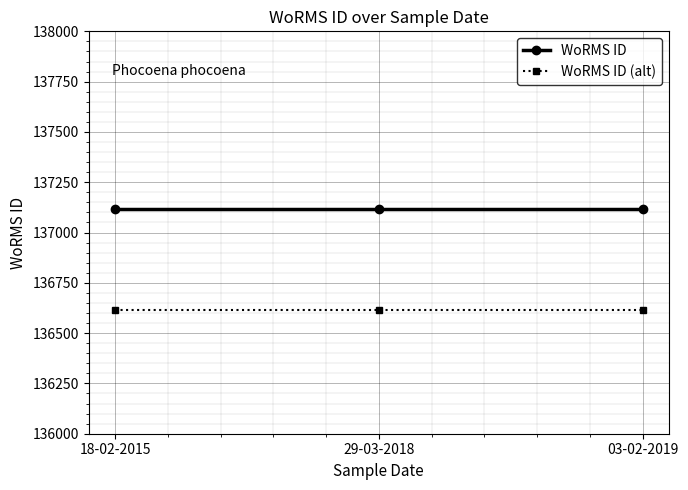

At which category is the sum across all series the highest?

18-02-2015